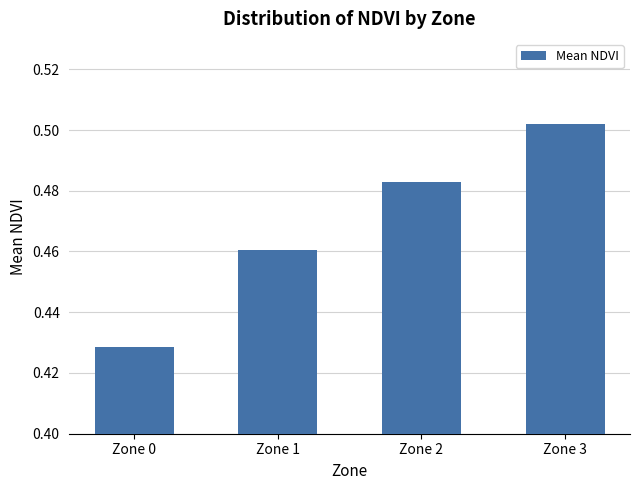

What is the difference between the values at Zone 0 and Zone 2?

0.1